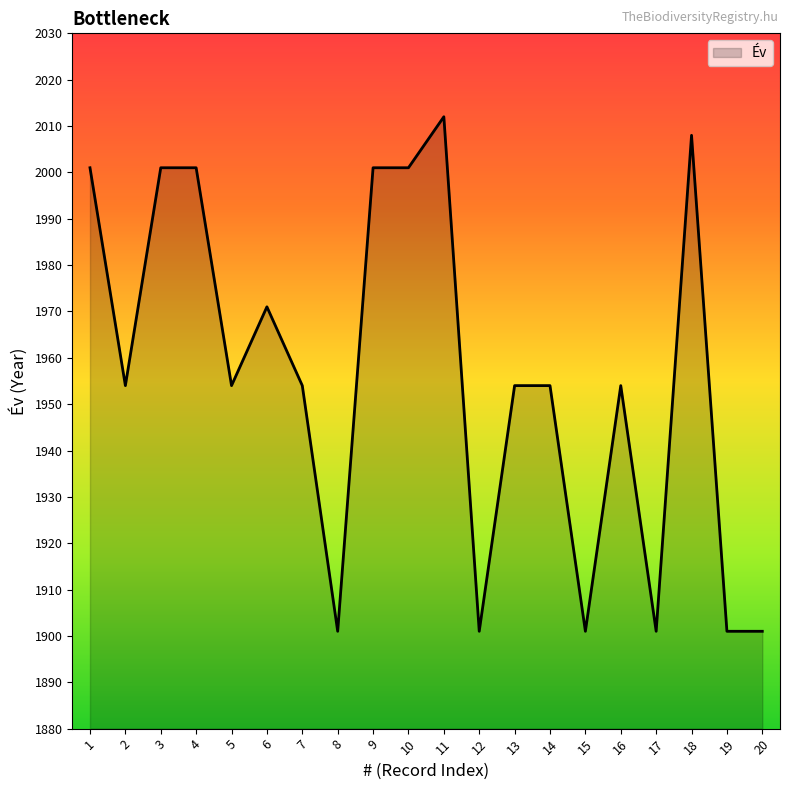

True or false: the data shows 2008 at 18.

True